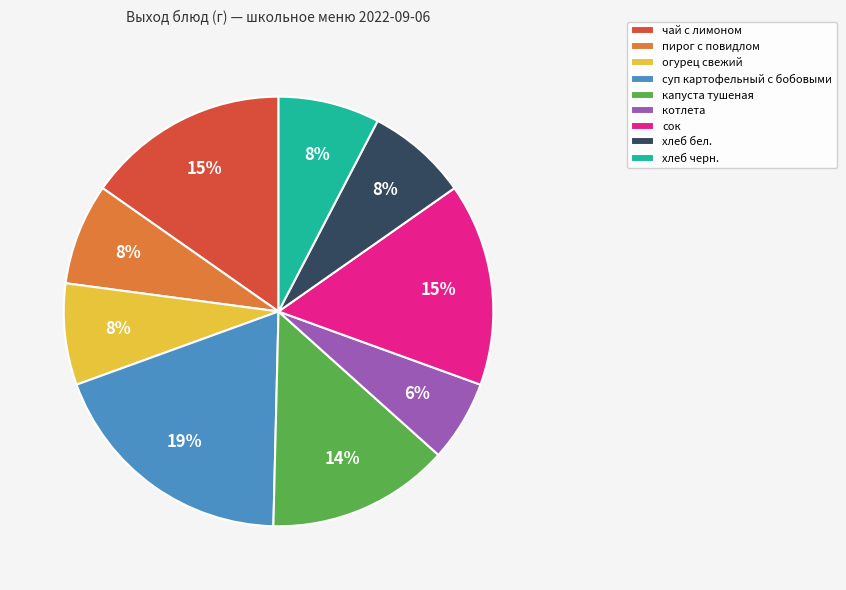

Which has a higher value, чай с лимоном or хлеб черн.?

чай с лимоном